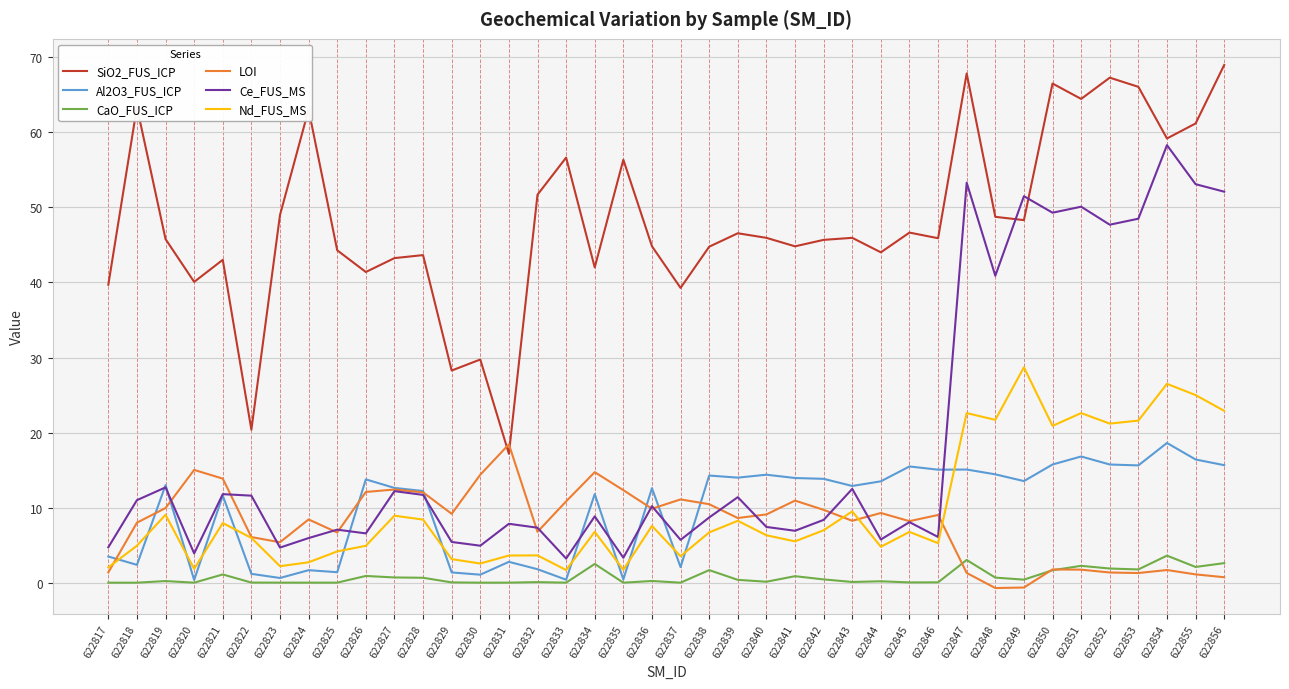

In Ce_FUS_MS, how many points are higher than both neighbors (excluding endpoints)?

14